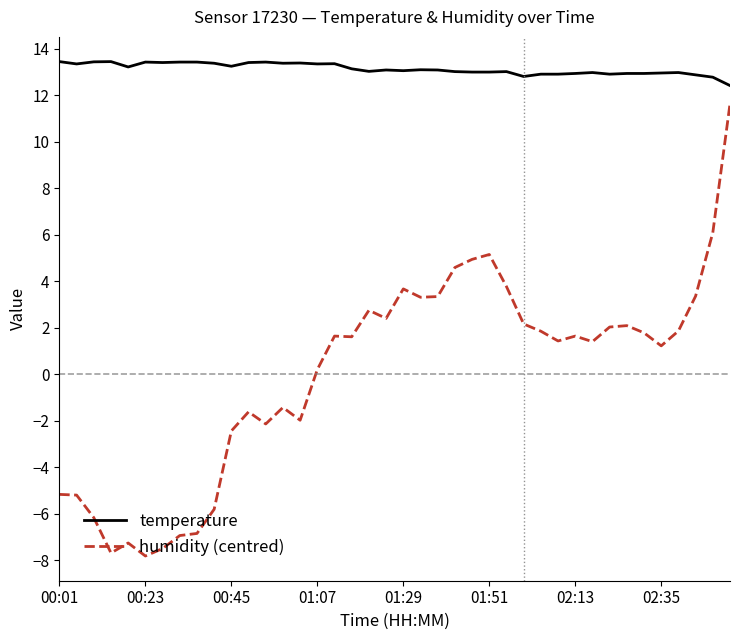

Which series has the largest total across all categories?

temperature